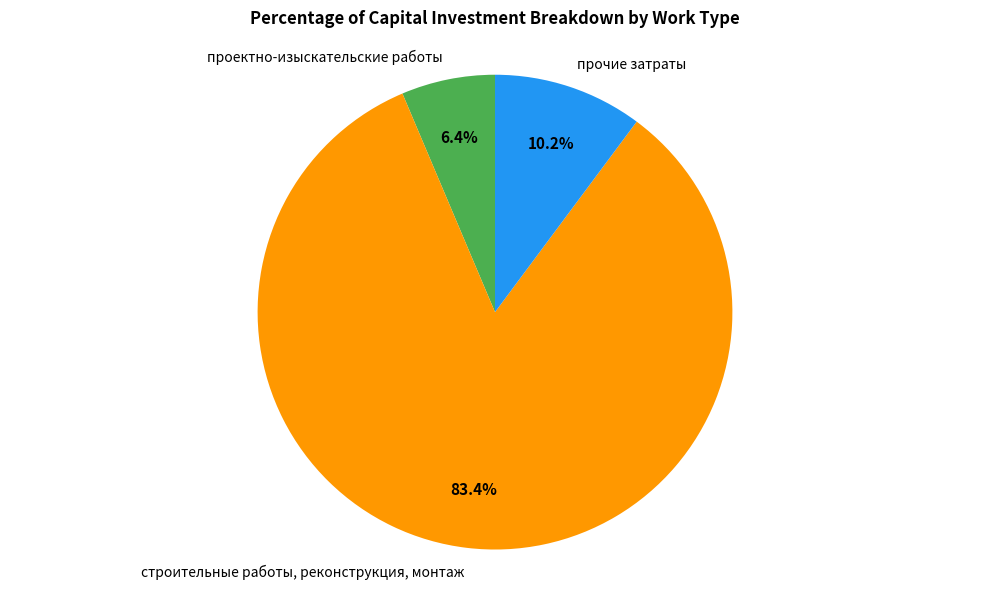

Is it true that прочие затраты is 10% of the pie?

True